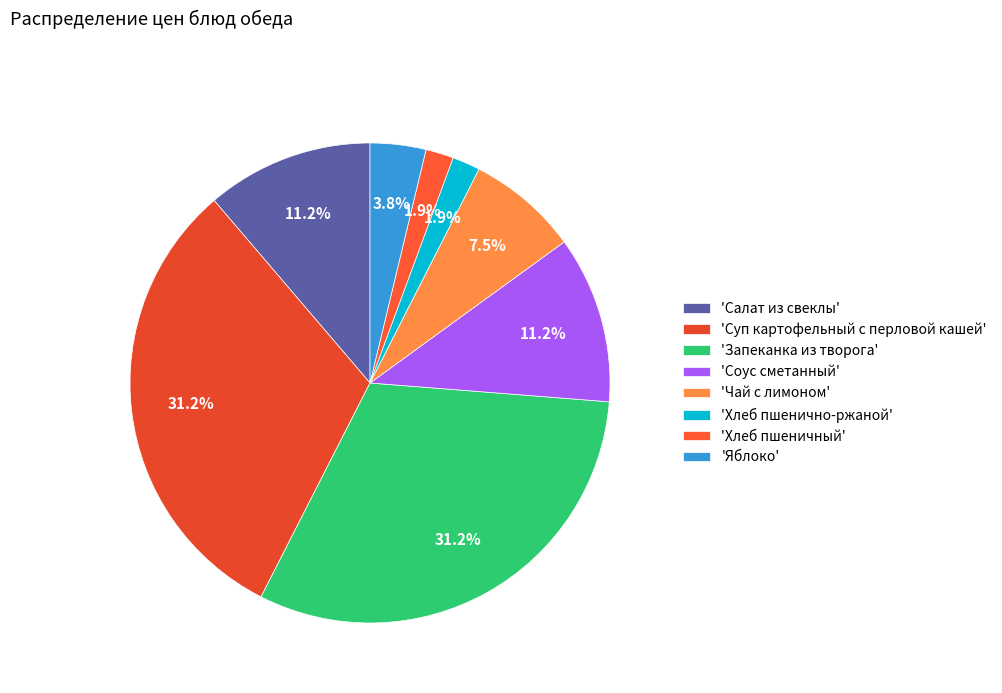

Rank the categories by value from highest to lowest.

Суп картофельный с перловой кашей, Запеканка из творога, Салат из свеклы, Соус сметанный, Чай с лимоном, Яблоко, Хлеб пшенично-ржаной, Хлеб пшеничный